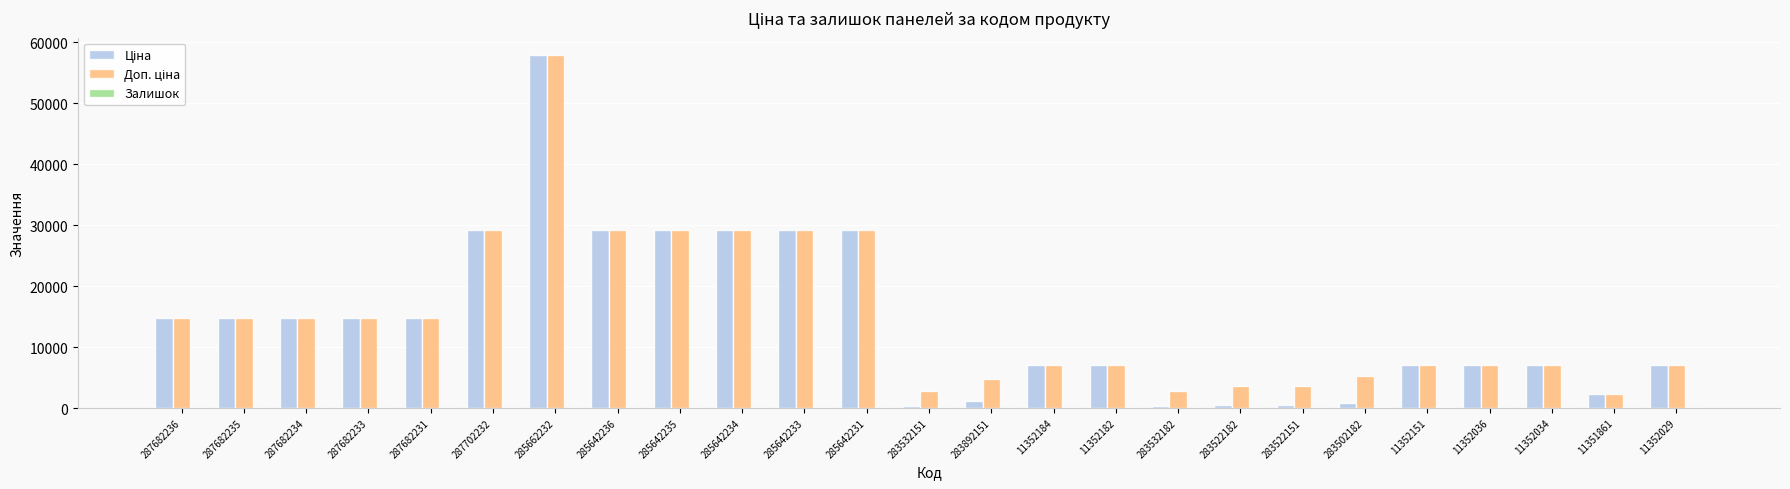

What is the greatest value displayed?

57826.2